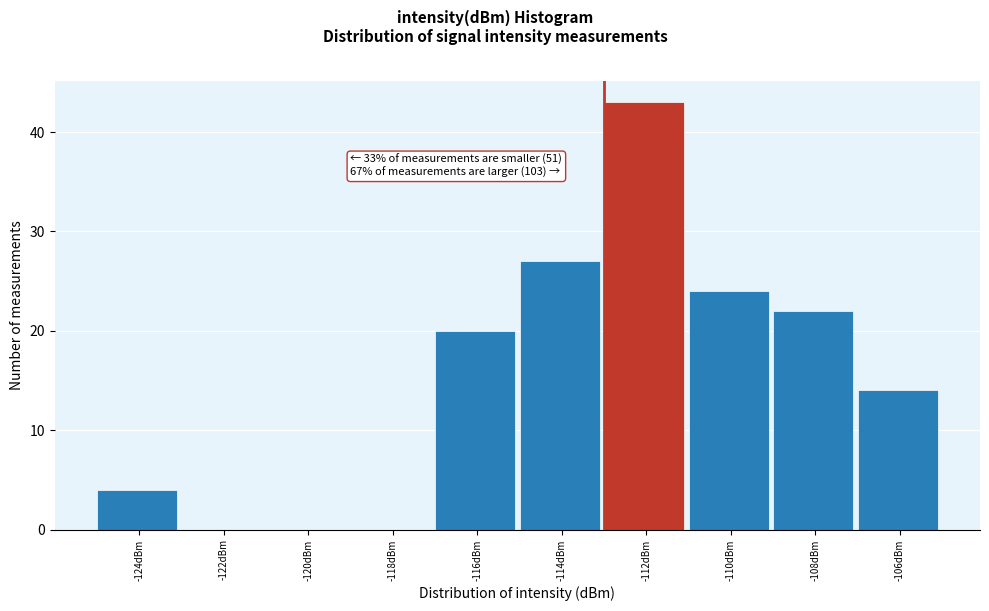

Reading right to left, list all the values displayed in this chart.

-106dBm=14	-108dBm=22	-110dBm=24	-112dBm=43	-114dBm=27	-116dBm=20	-118dBm=0	-120dBm=0	-122dBm=0	-124dBm=4